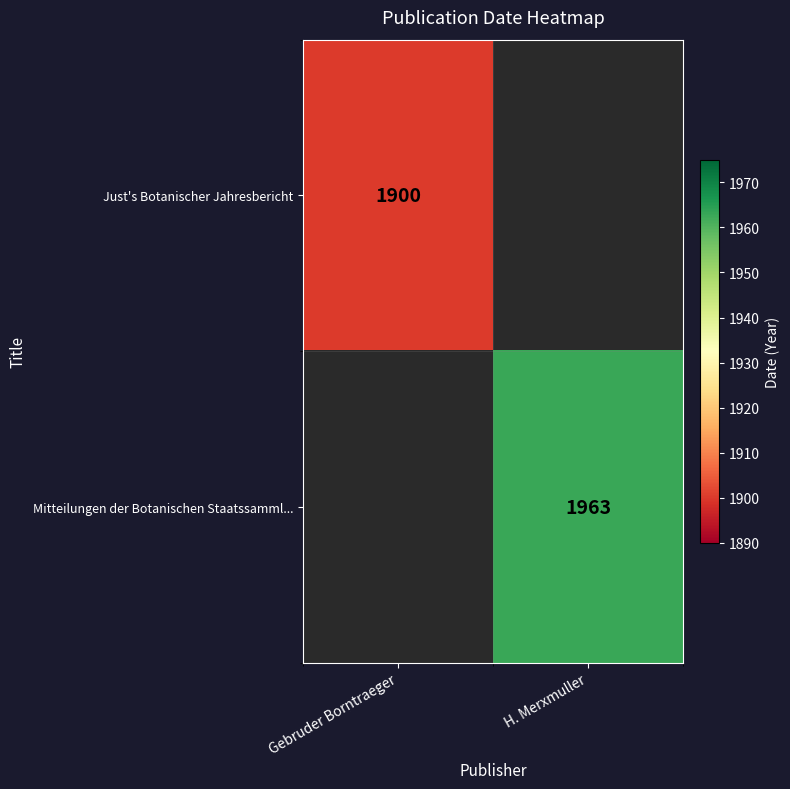

The Just's Botanischer Jahresbericht series shows 1900 at Gebruder Borntraeger. True or false?

True